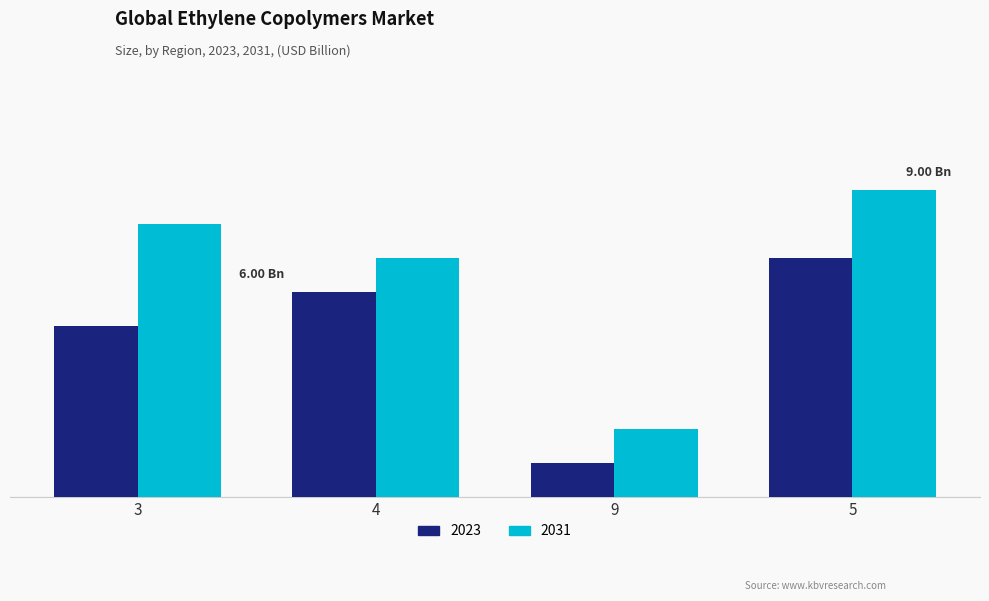

The 2023 series shows 7 at 5. True or false?

True